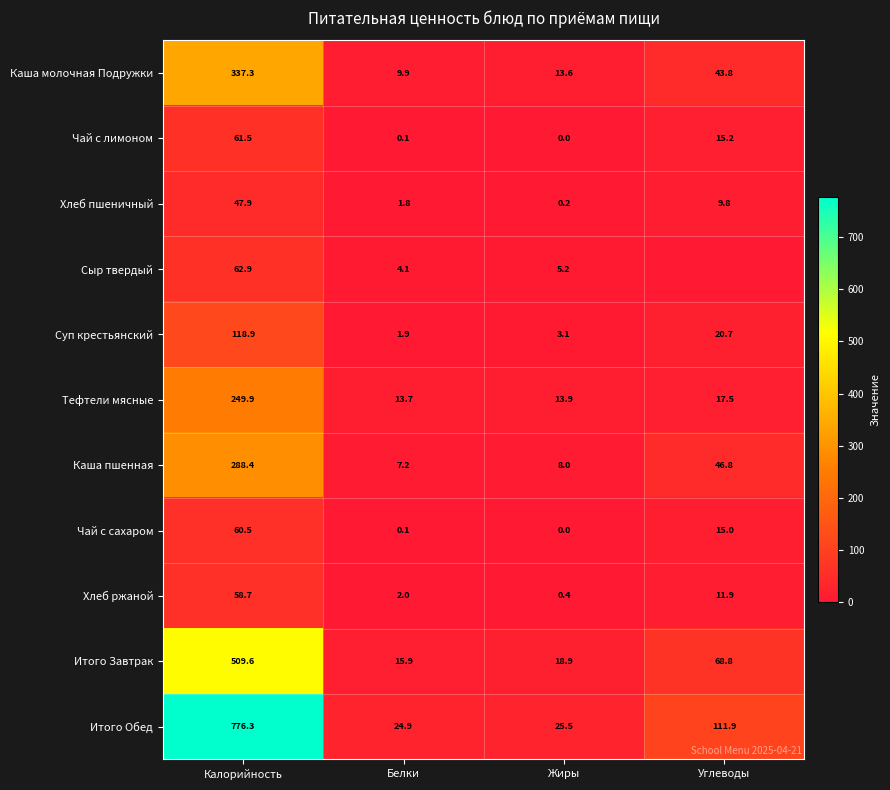

What is the difference between the second highest and second lowest values in the Хлеб ржаной series?

9.9